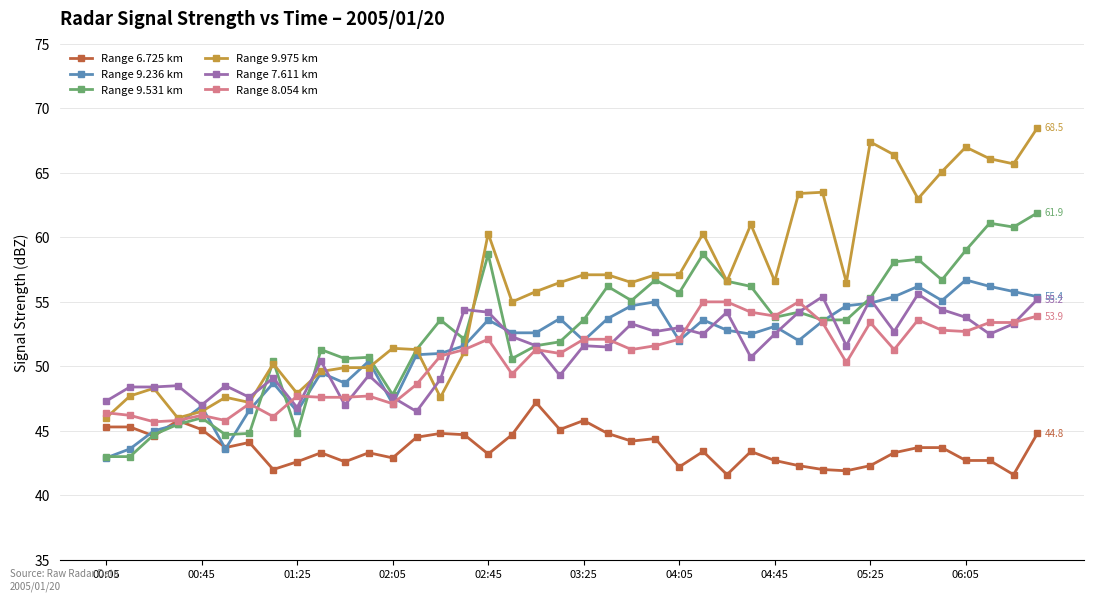

How many lines are shown in the chart?

6